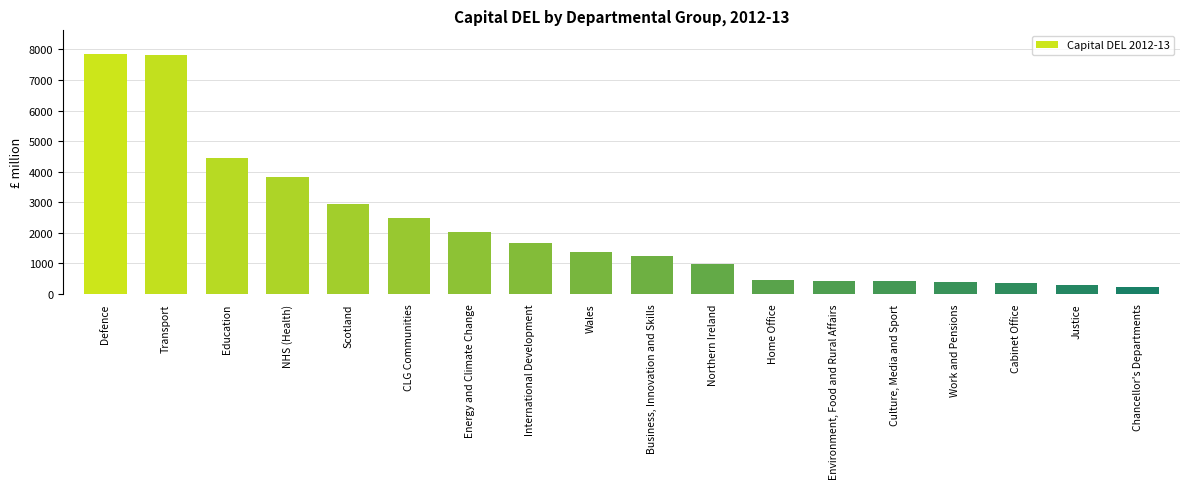

The chart shows a value of 442 at Home Office. True or false?

True